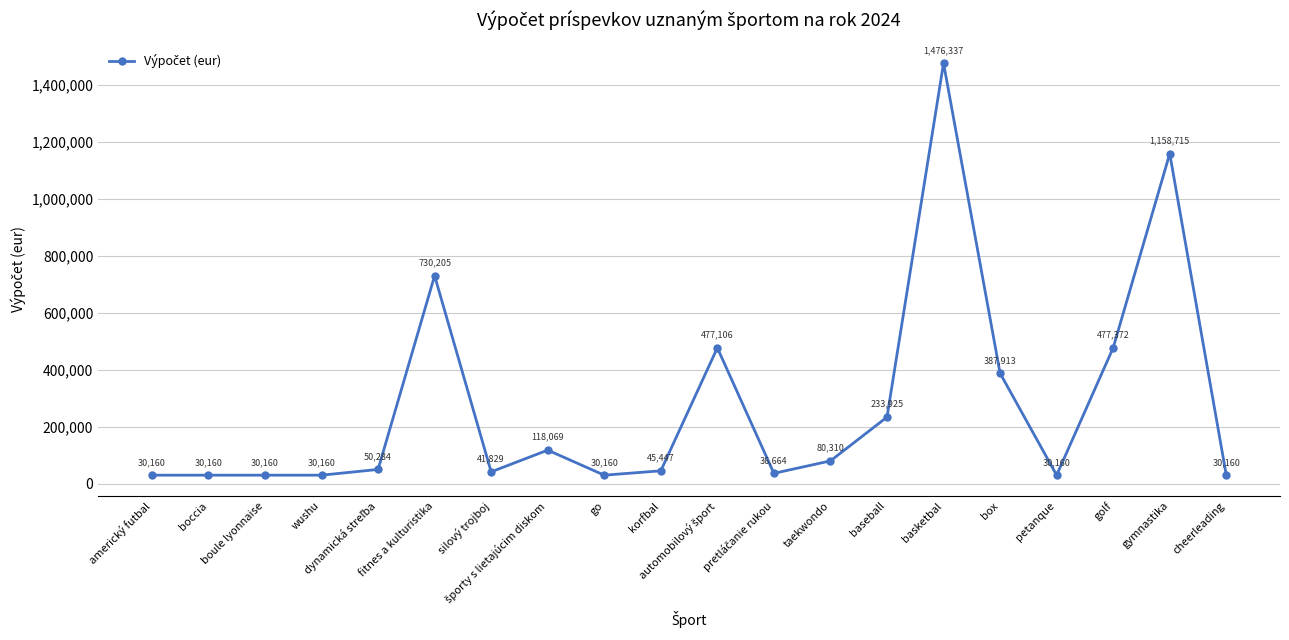

How many lines are shown in the chart?

1